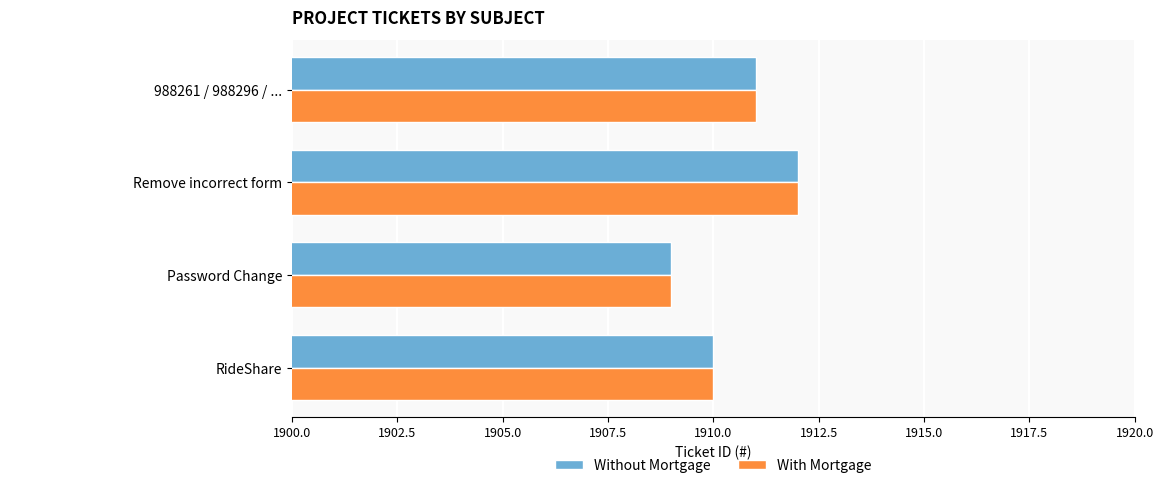

The value of Without Mortgage at Remove incorrect form is 1912. True or false?

True